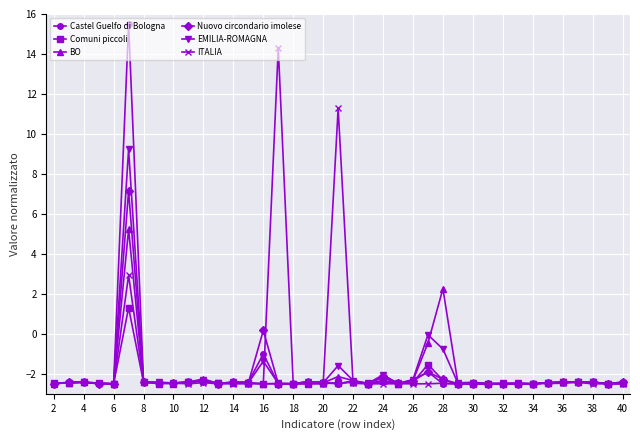

What is the minimum value shown in the chart?

-2.5